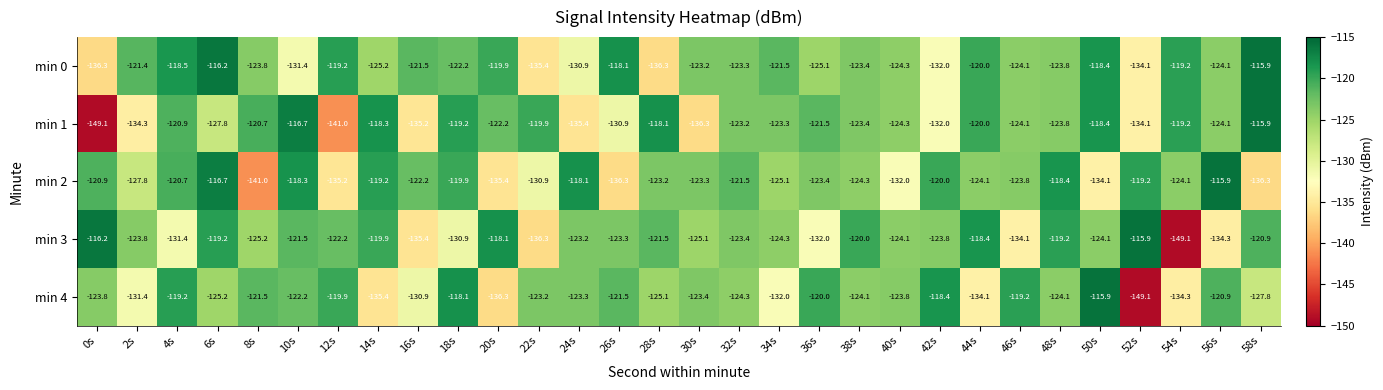

Is it true that min 3 equals -125.1 at 30s?

True